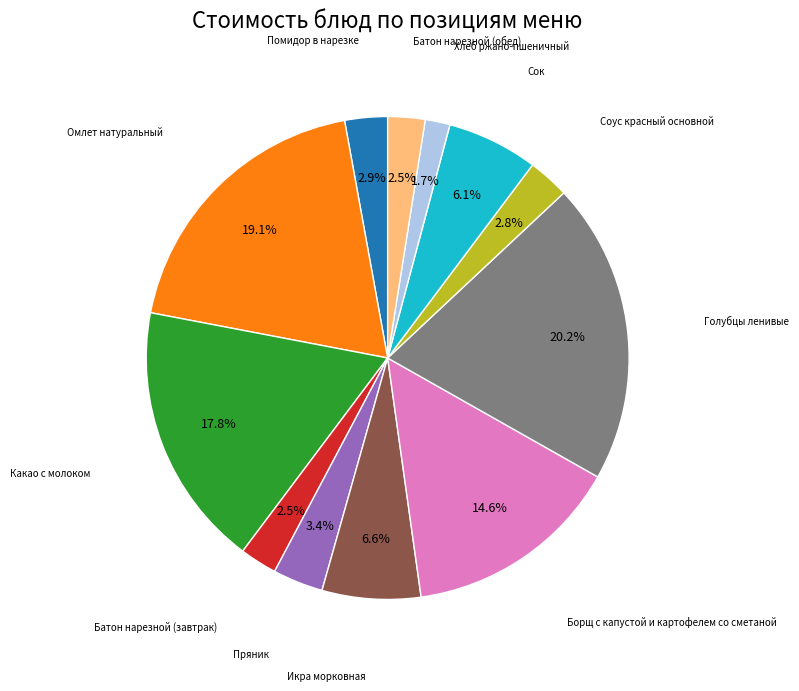

Does any single category account for the majority?

No